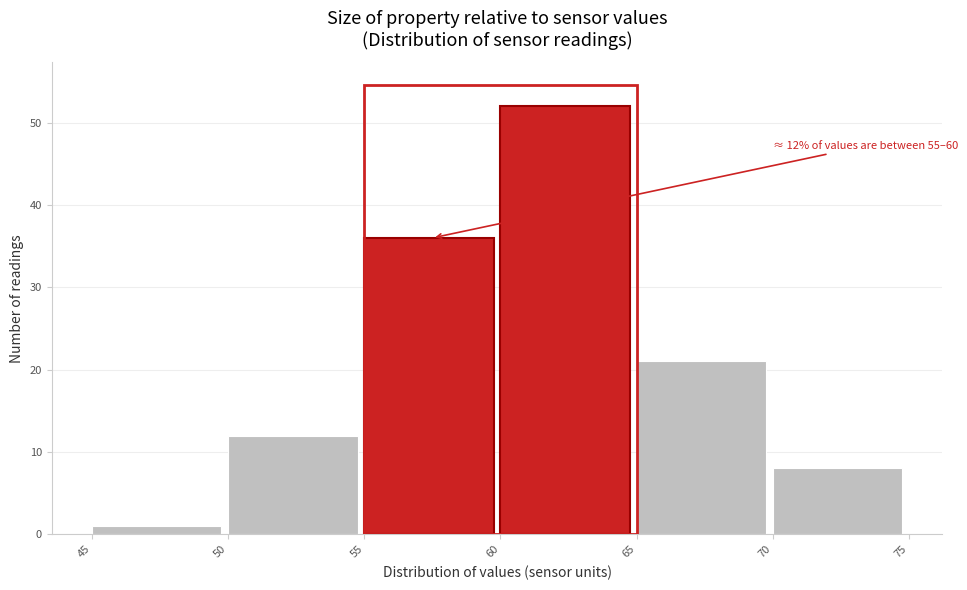

Which range on the x-axis has the tallest bar?

60 to 65